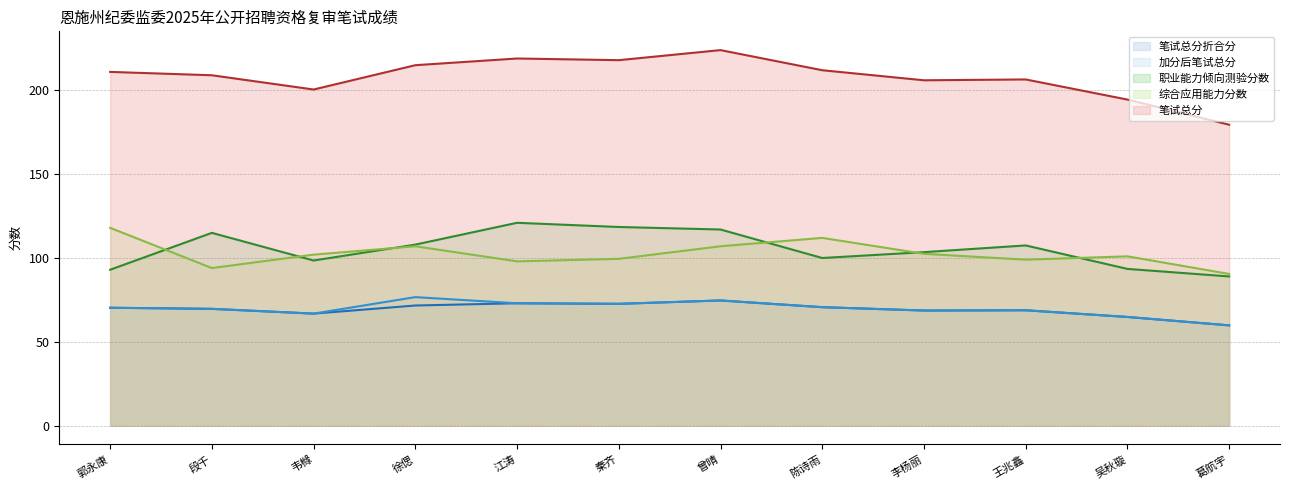

How many lines are shown in the chart?

5